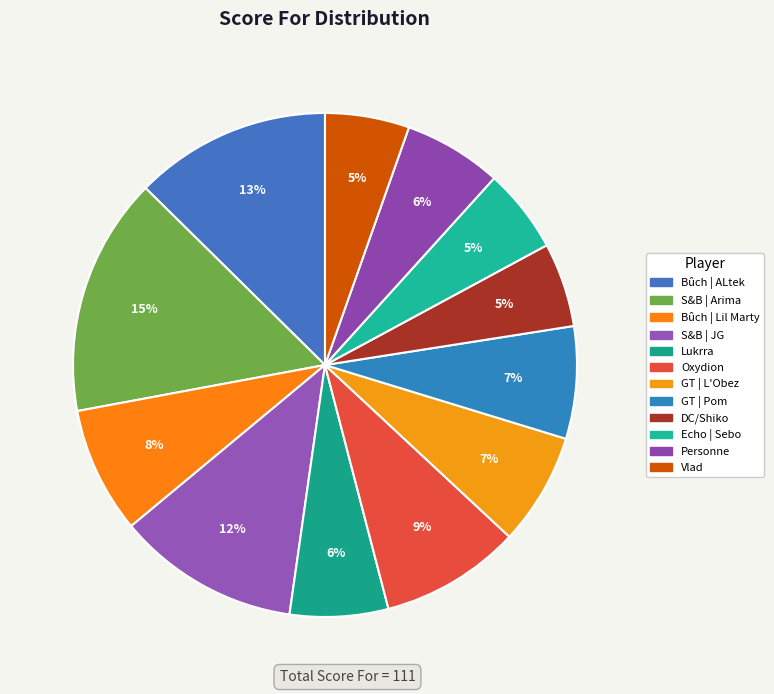

How many segments does this pie chart have?

12